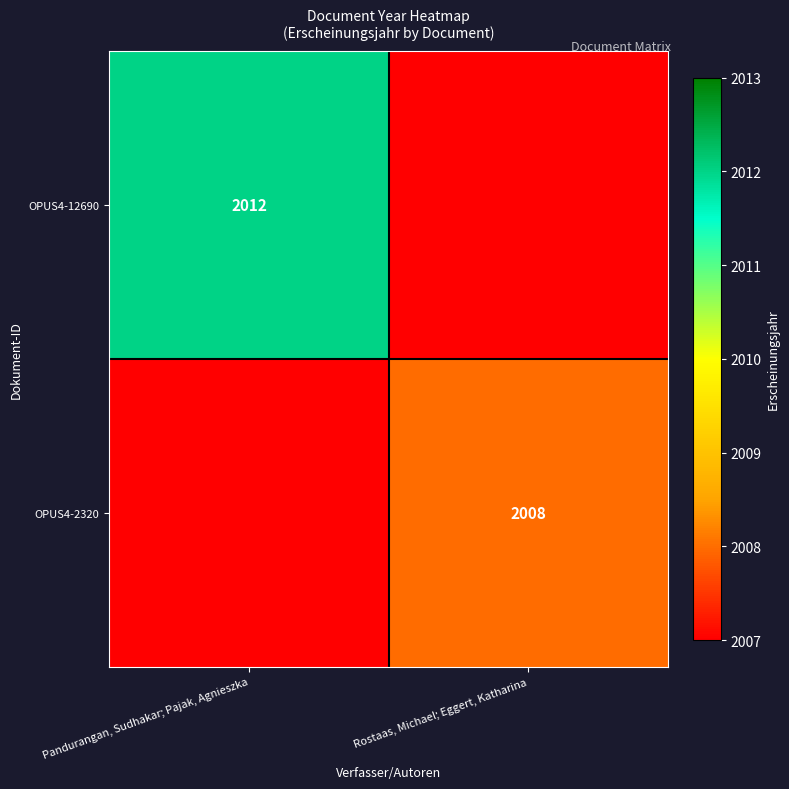

The OPUS4-2320 series shows 941 at Rostaas, Michael; Eggert, Katharina. True or false?

False